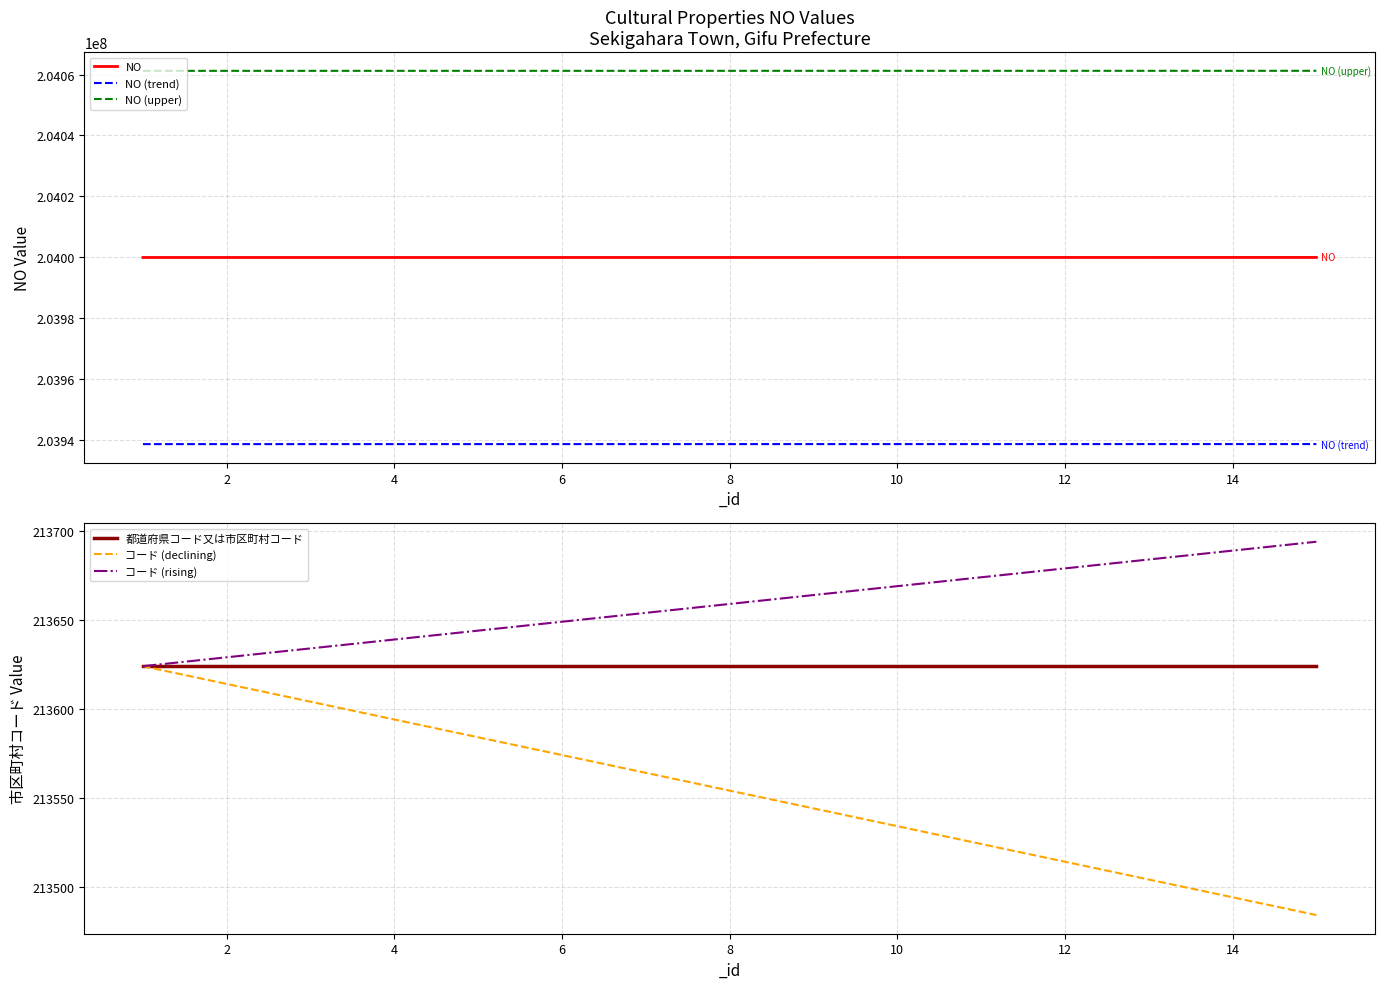

The コード (rising) series shows 322388.9 at 9. True or false?

False